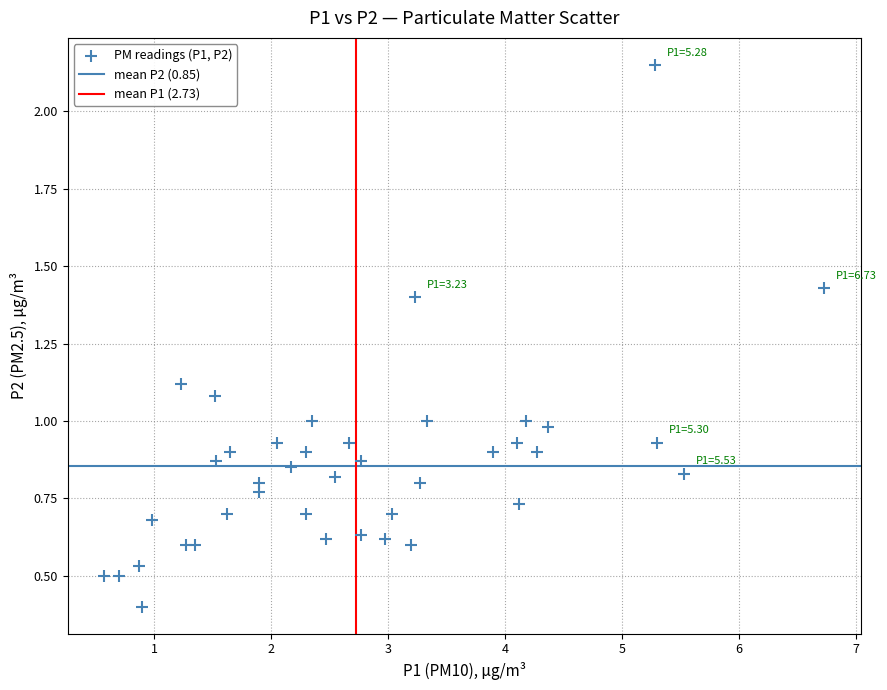

What is the range of X values (max minus min)?

6.2